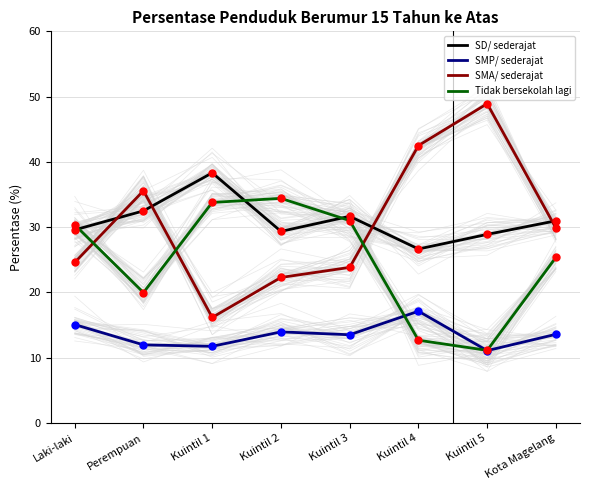

How many data points in SD/ sederajat are above 30?

4